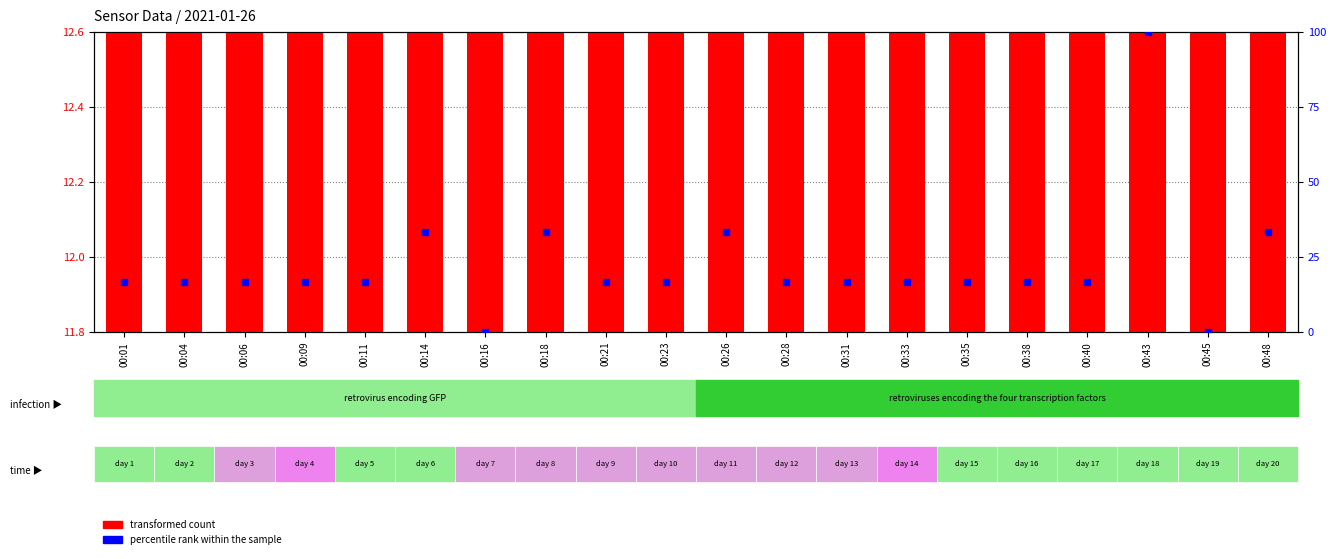

Which series changed the most between 00:06 and 00:48?

percentile rank within the sample